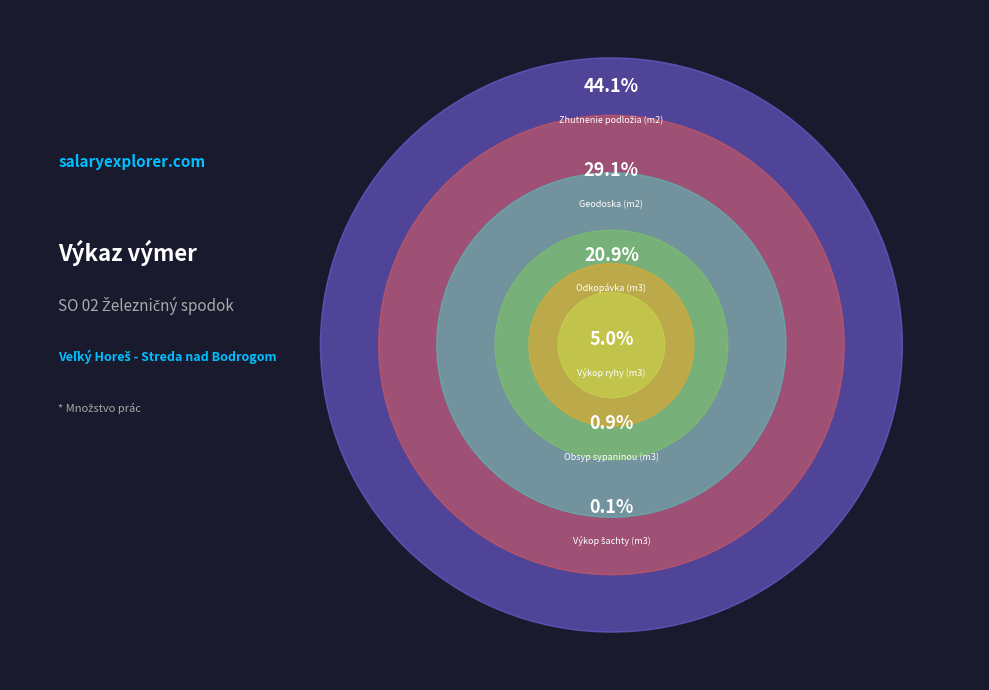

Is it true that Výkop ryhy (m3) is 14% of the pie?

False